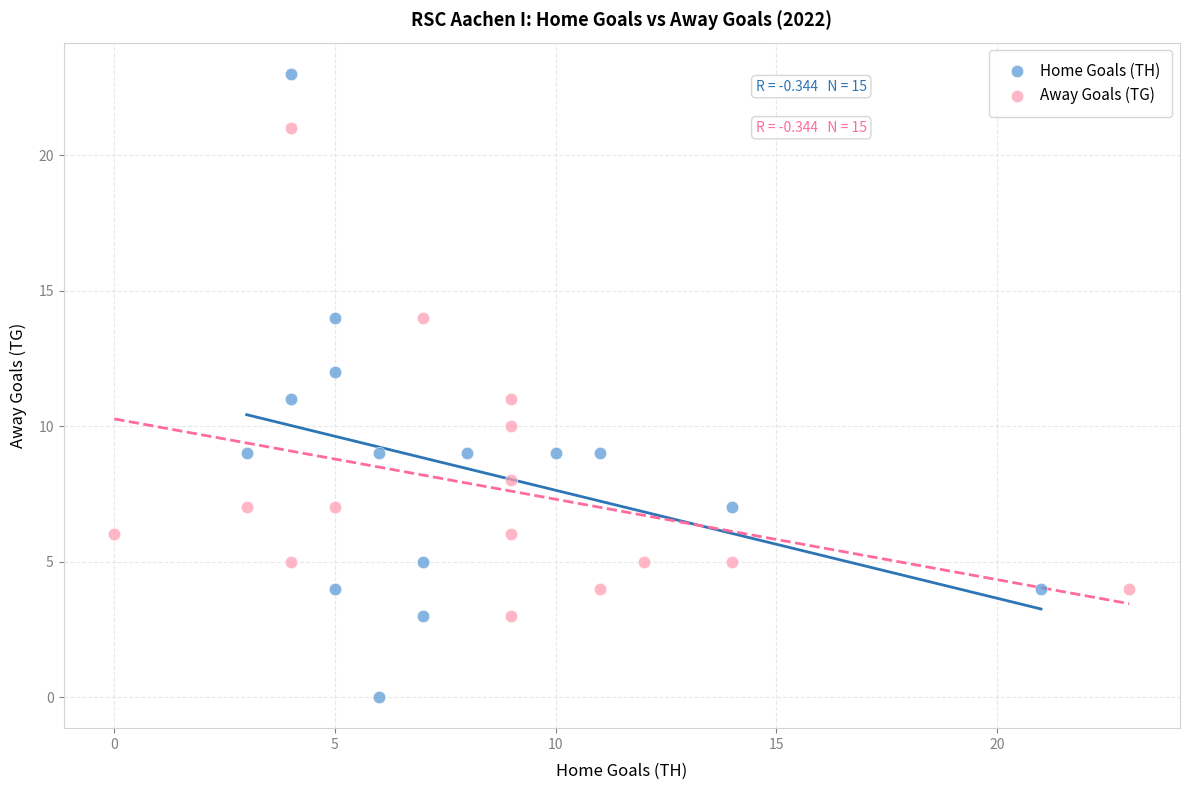

Which series contains the lowest Y value?

Home Goals (TH)